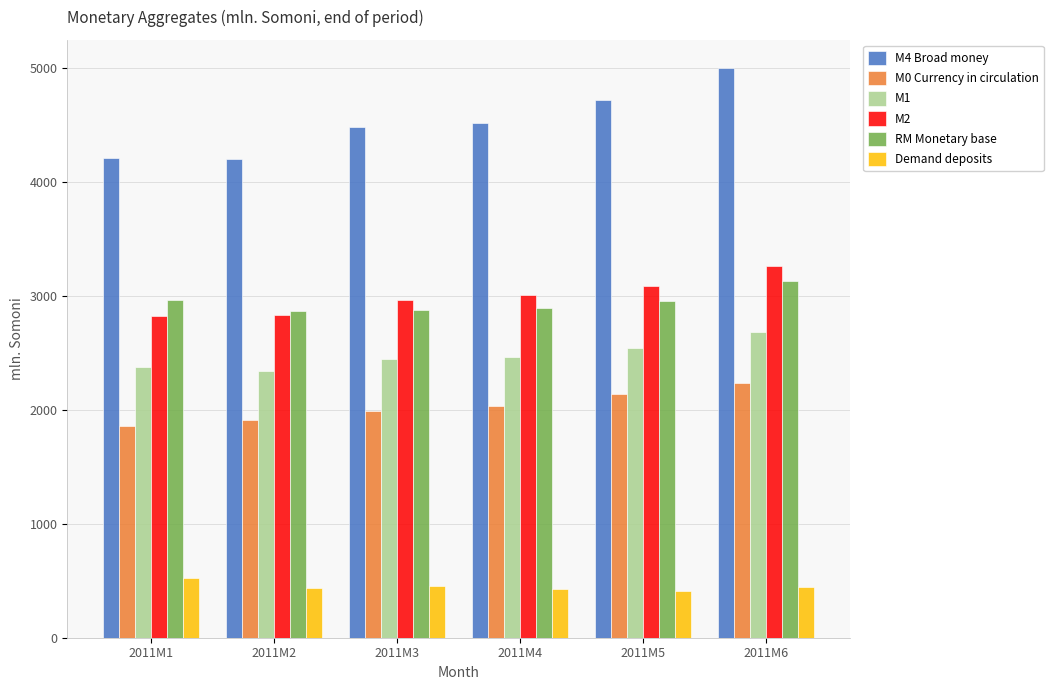

What are all the series names shown in the legend?

M4 Broad money, M0 Currency in circulation, M1, M2, RM Monetary base, Demand deposits